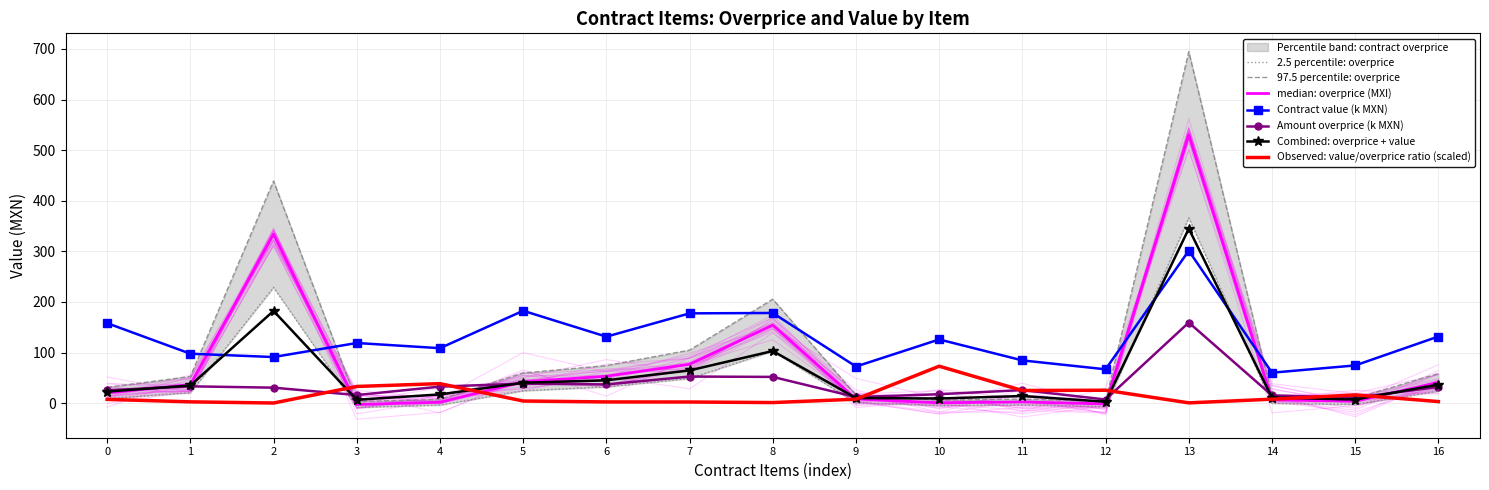

True or false: contractValue has more than 0 interior local peaks.

True